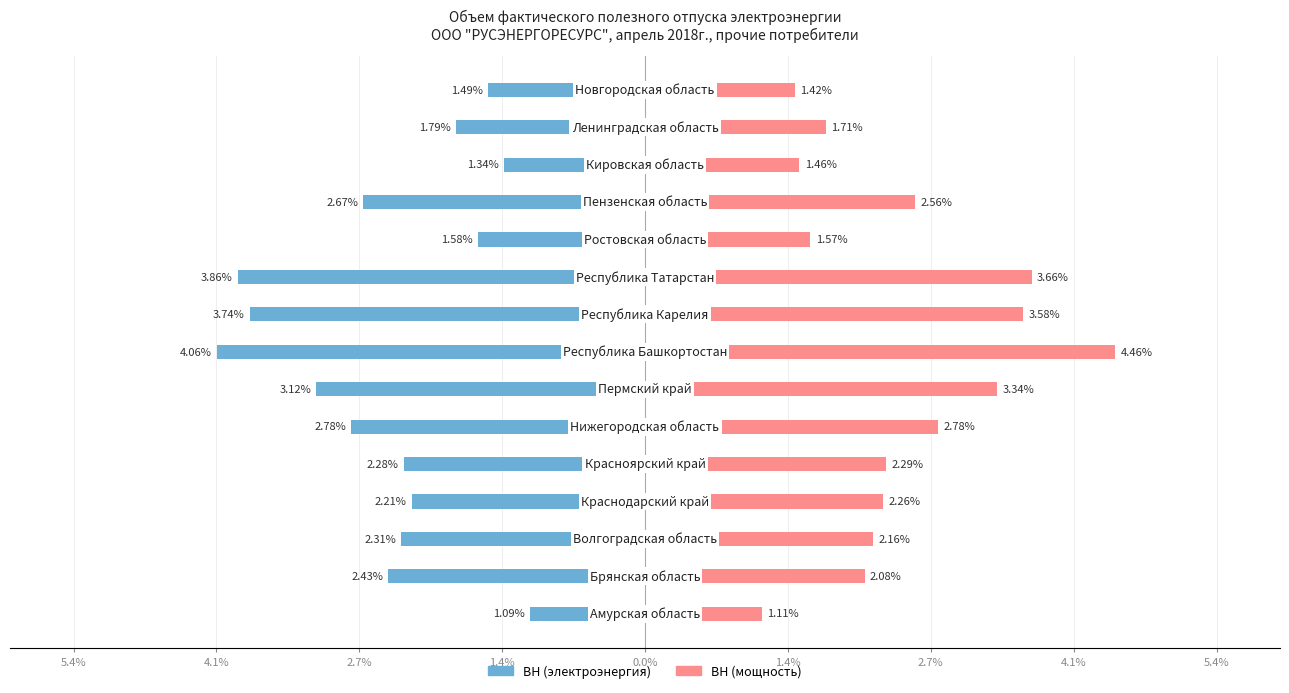

At how many categories does at least one series exceed -2?

15